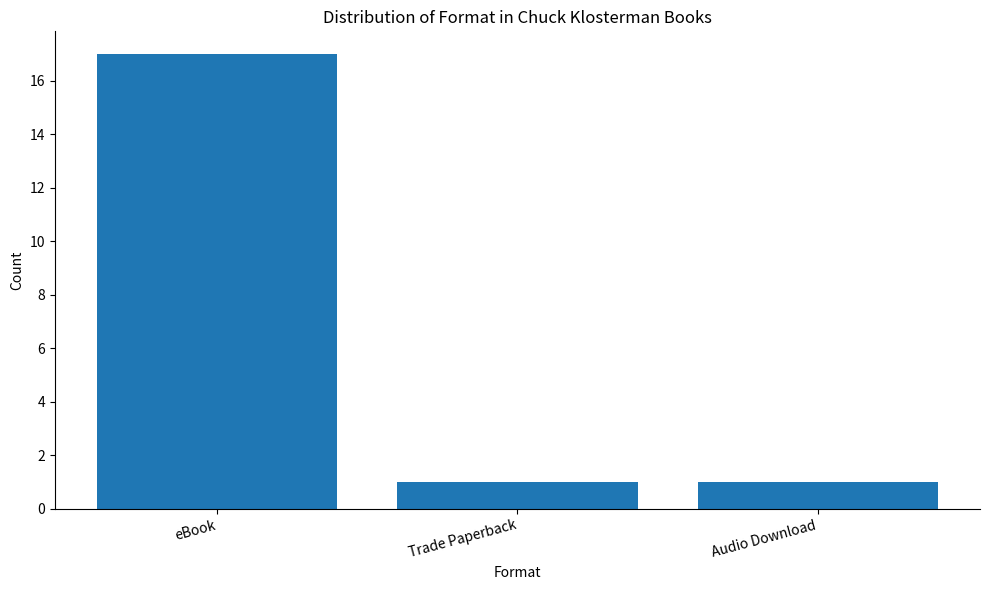

What is the approximate value at eBook?

17